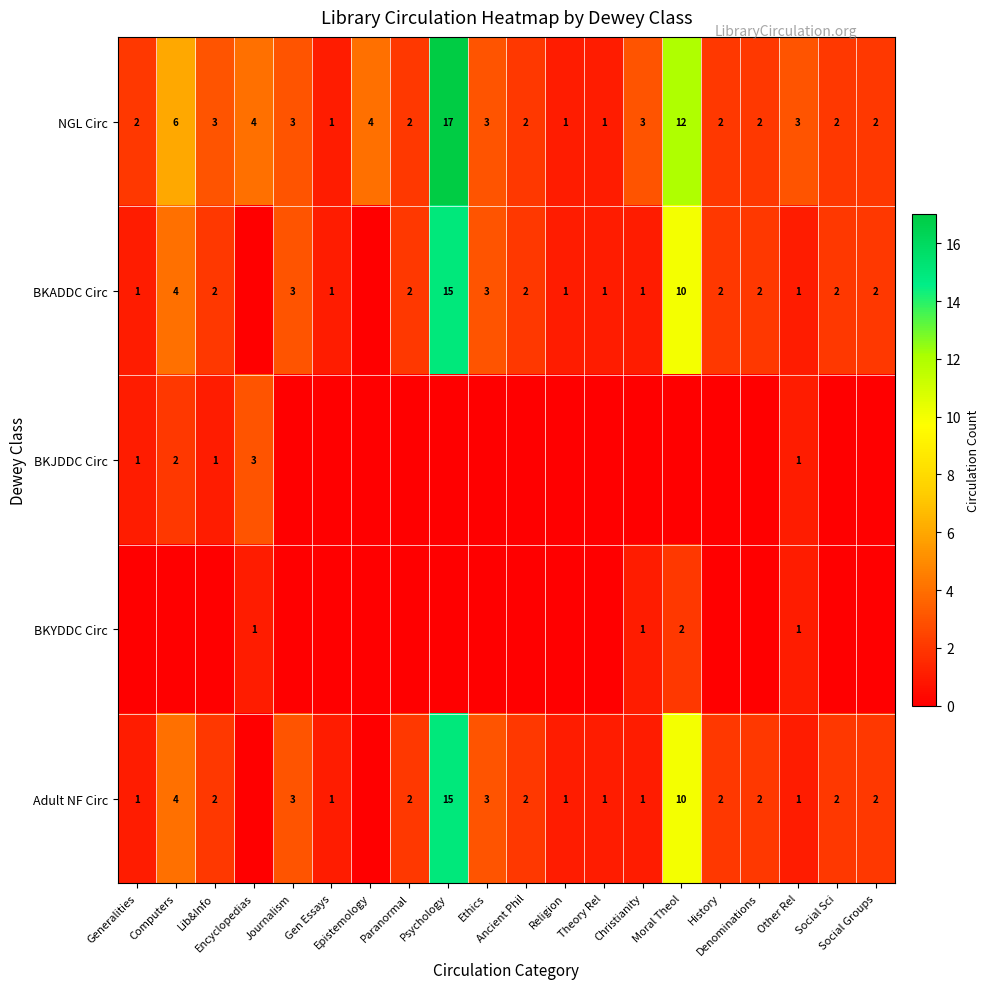

What is the difference between the maximum and second lowest values in the NGL Circ series?

16